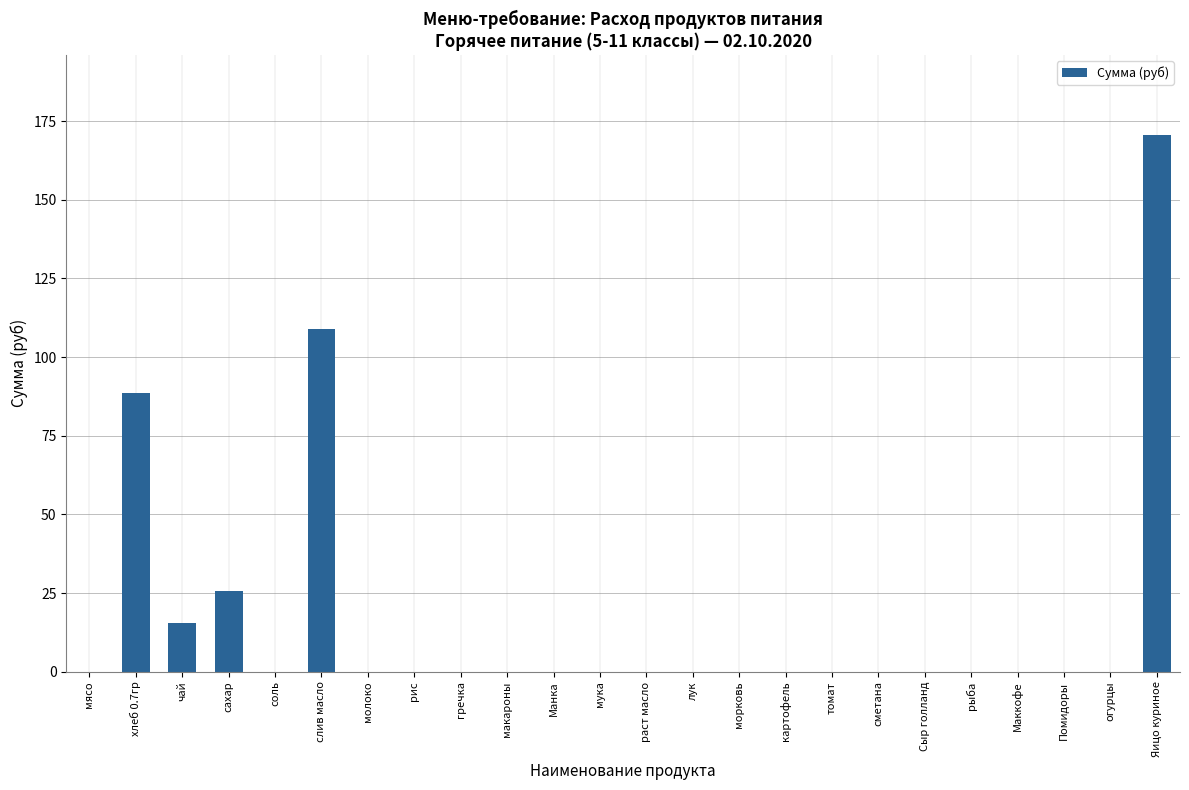

Between соль and Яицо куриное, which is larger?

Яицо куриное